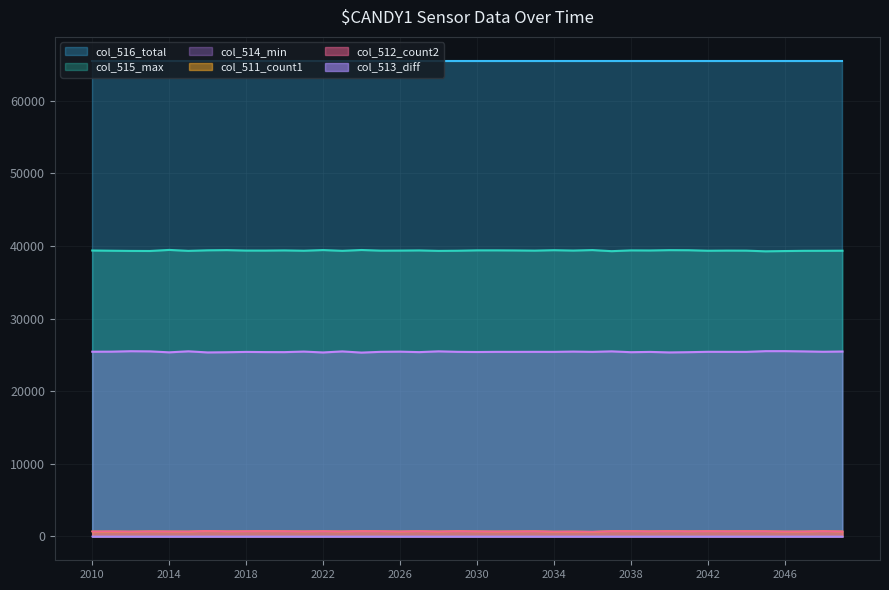

How many data points in col_511_count1 are less than 718?

20